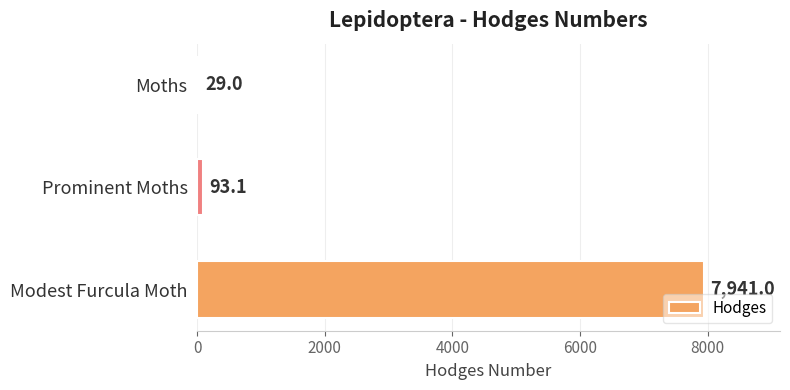

What is the label of the 1st bar from the top?

Moths